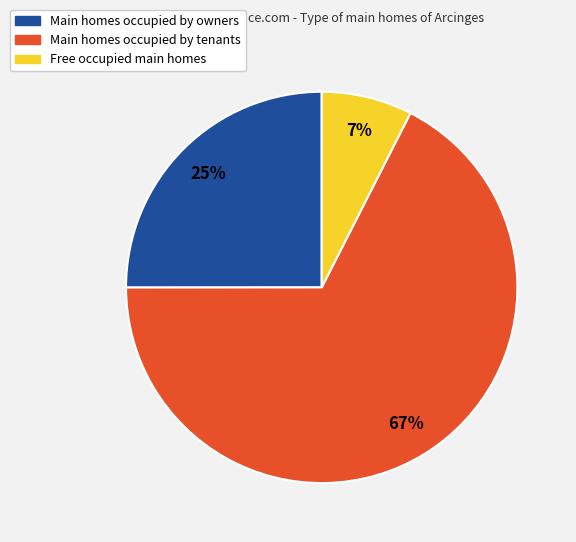

To the nearest percent, what is the average slice percentage?

33%